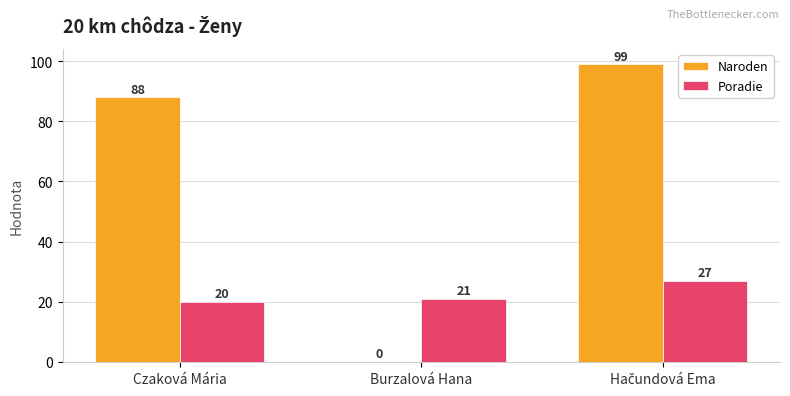

Where is Naroden nearest to the value 49?

Czaková Mária